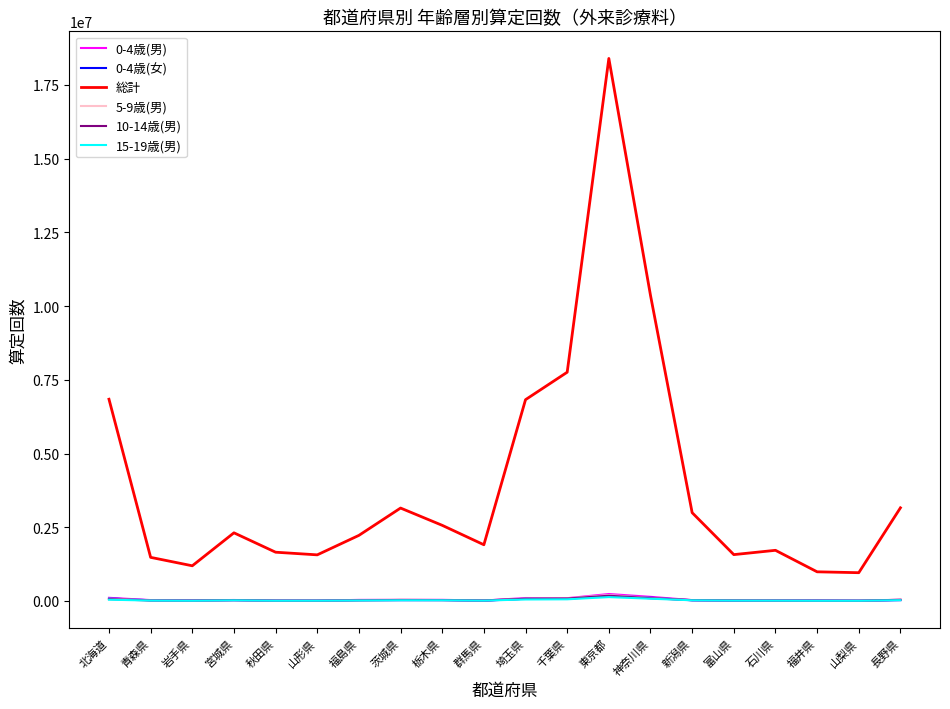

How many interior local peaks does the 5-9歳(男) series have?

3